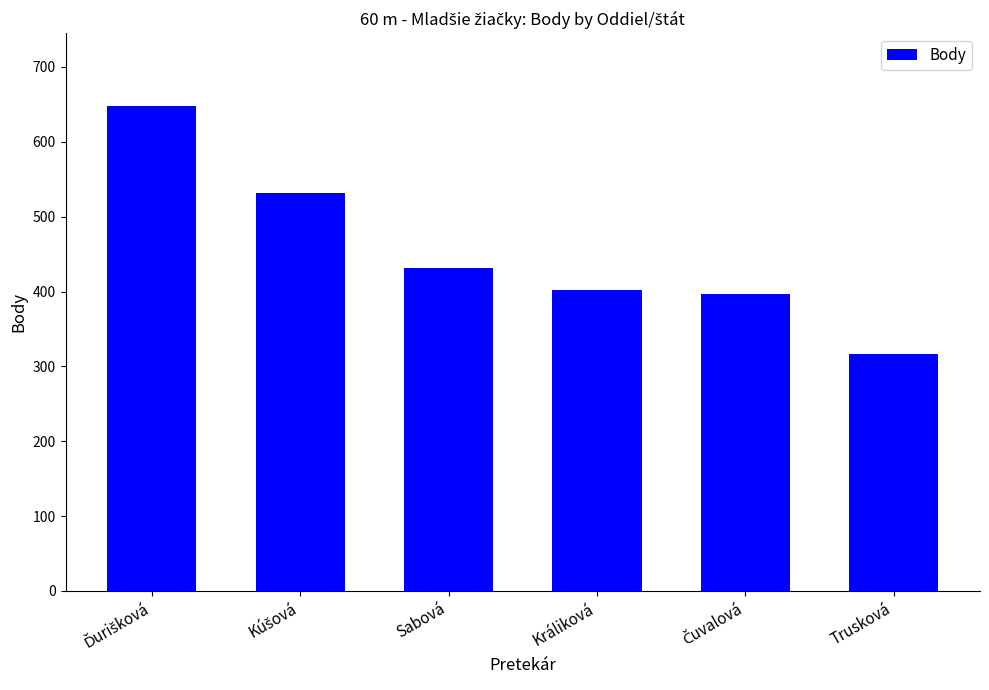

Reading left to right, list all the values displayed in this chart.

648	531	431	402	397	316